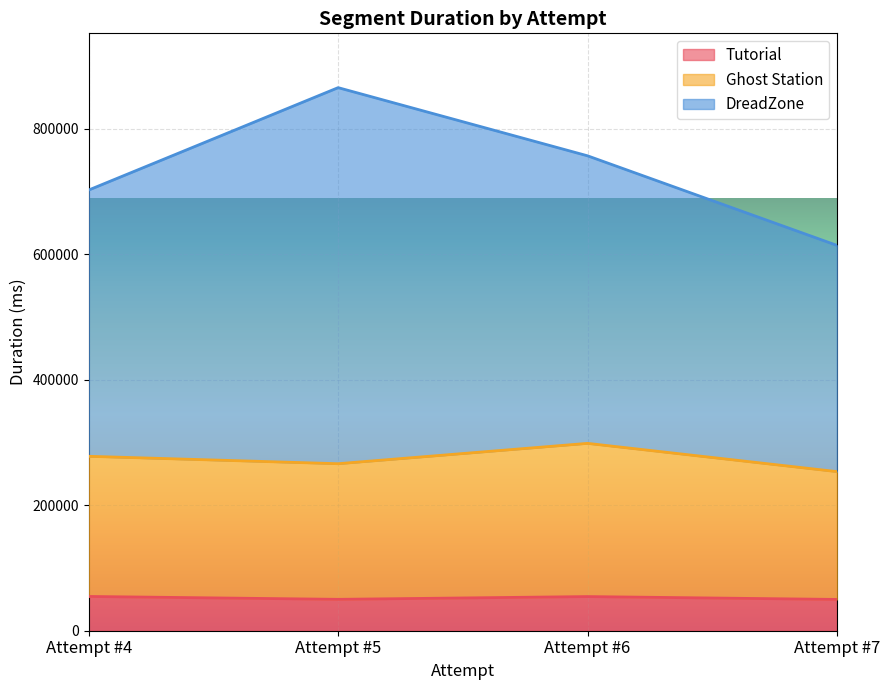

True or false: Ghost Station has more than 0 points higher than both neighbors.

True